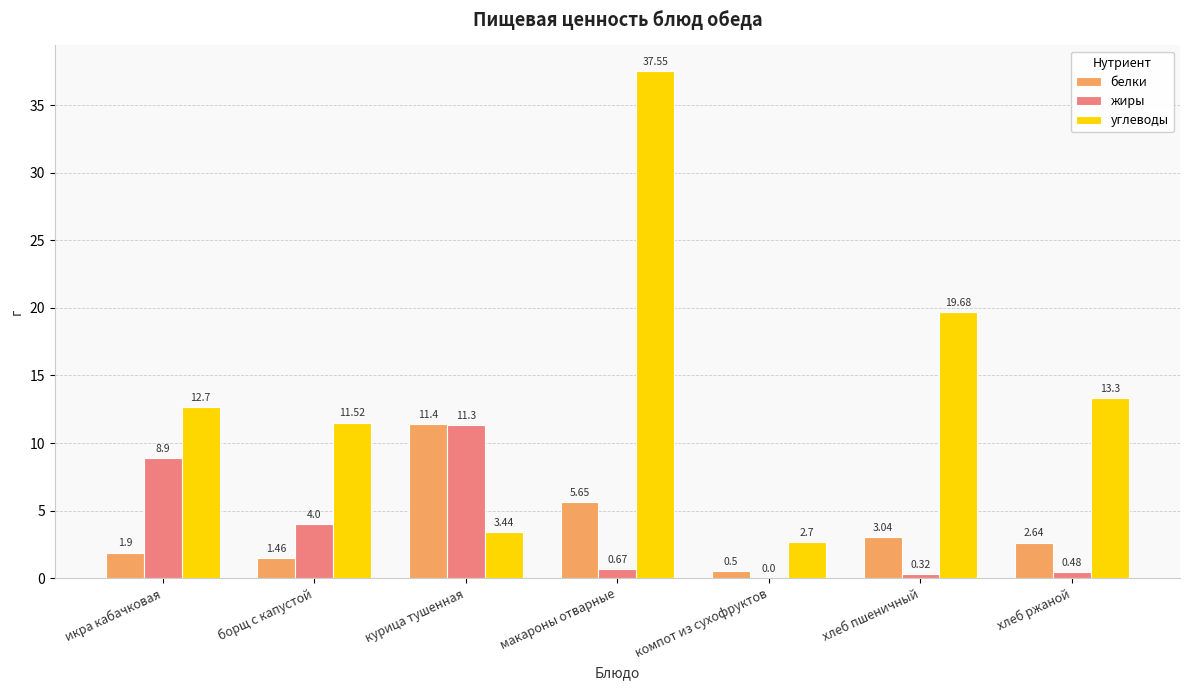

What is the average value of the жиры series?

3.7